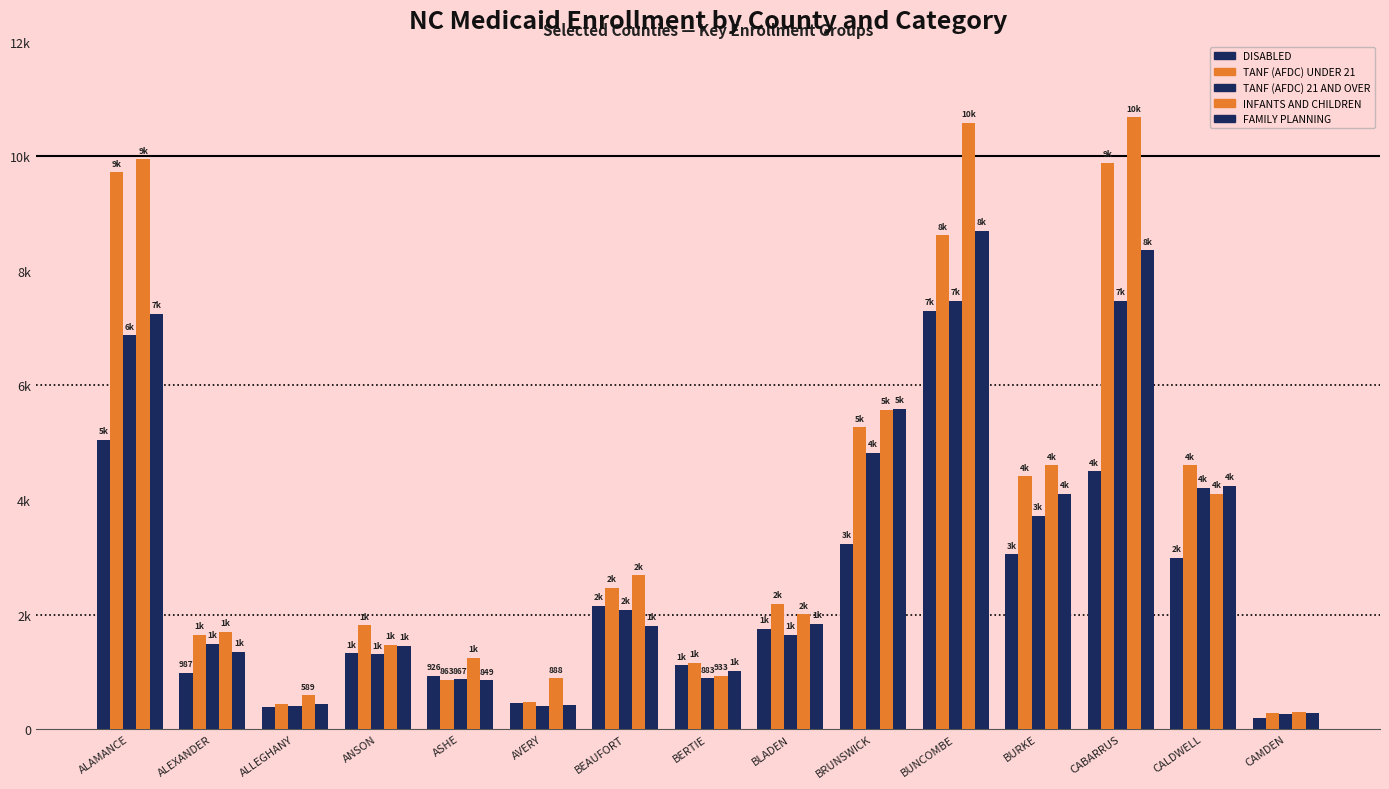

Does the chart contain stacked bars?

No